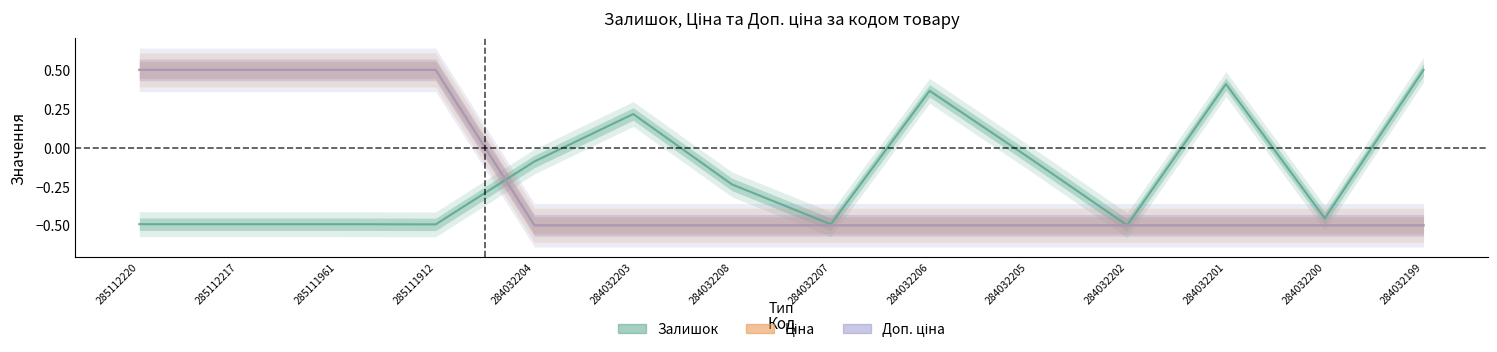

True or false: Ціна has more than 1 points higher than both neighbors.

False